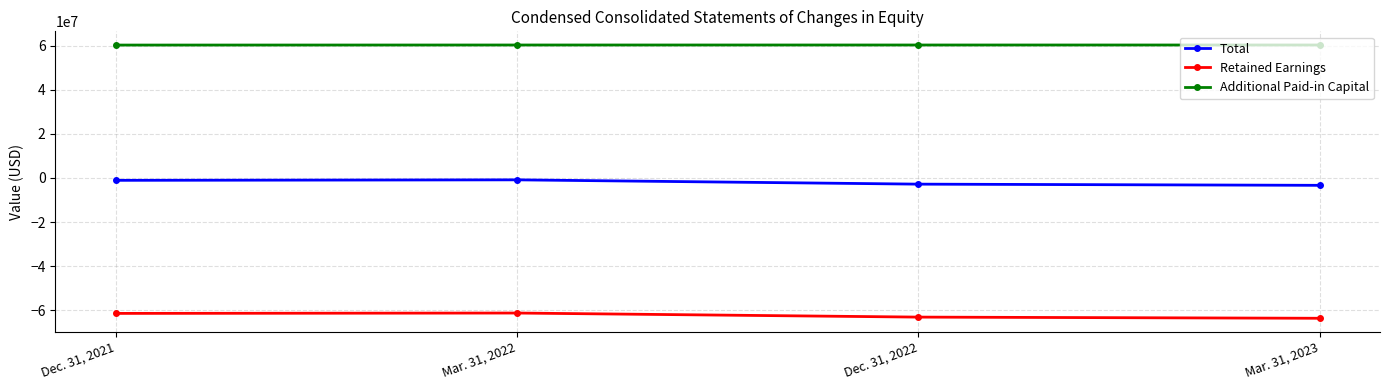

What is the value of the Retained Earnings point at the 1st from the left?

-61339161